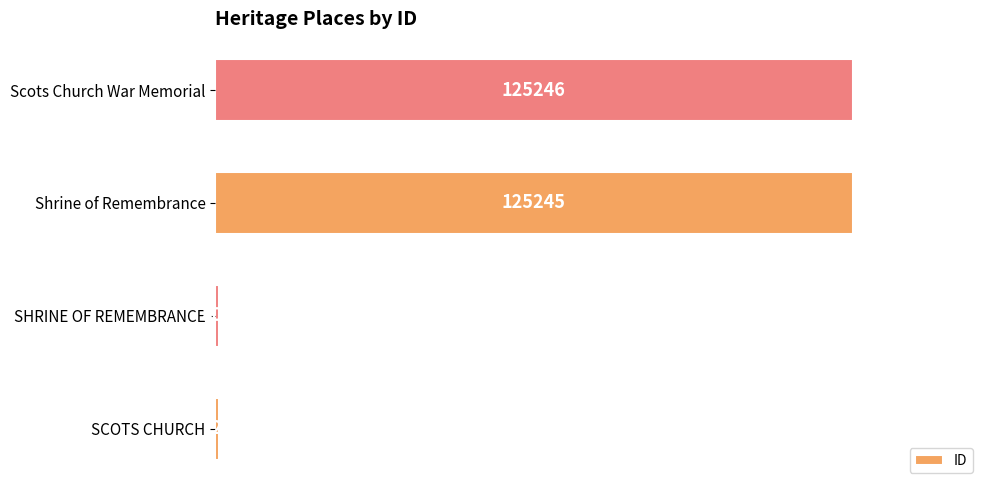

Does the chart contain stacked bars?

No